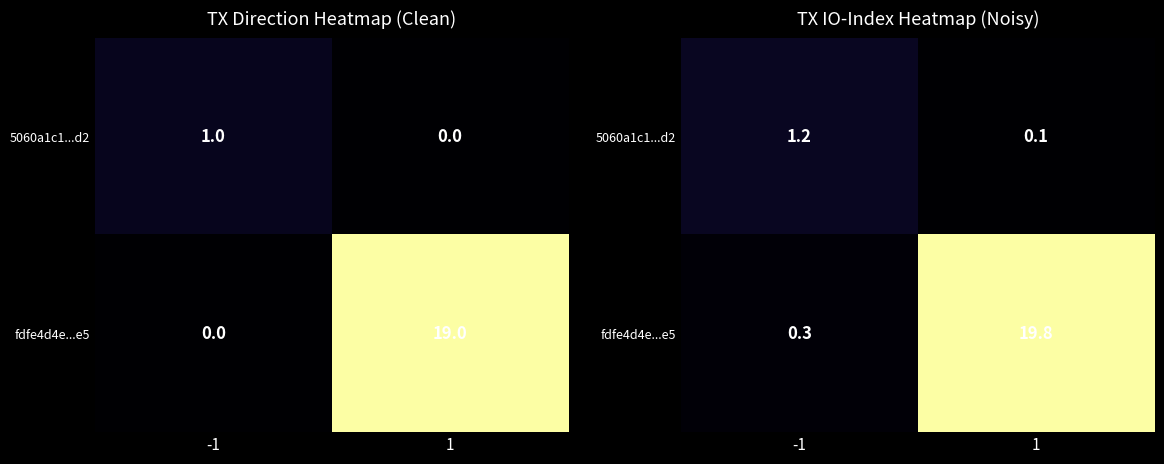

Which series has the largest total across all categories?

fdfe4d4e...e5